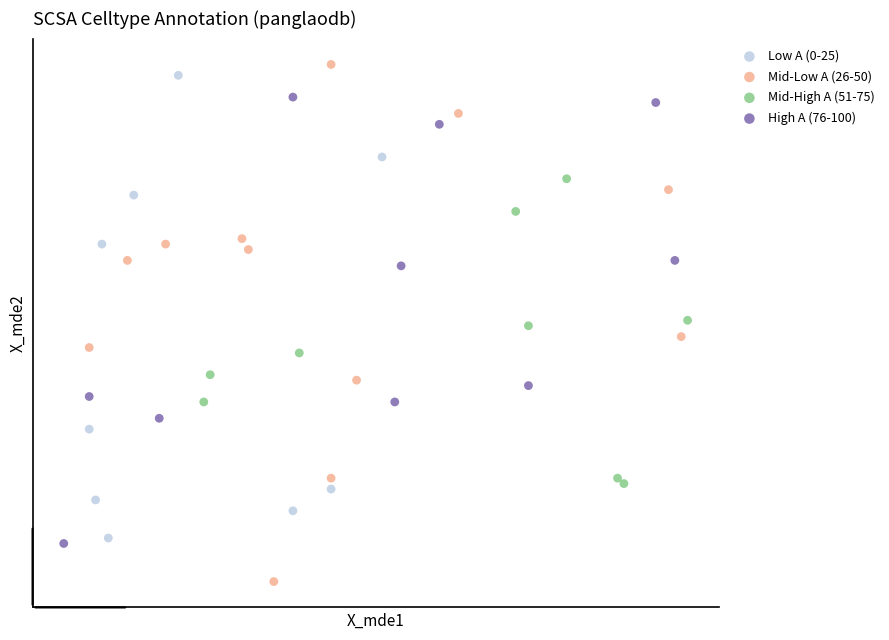

What are all the series names shown in the legend?

Low A (0-25), Mid-Low A (26-50), Mid-High A (51-75), High A (76-100)